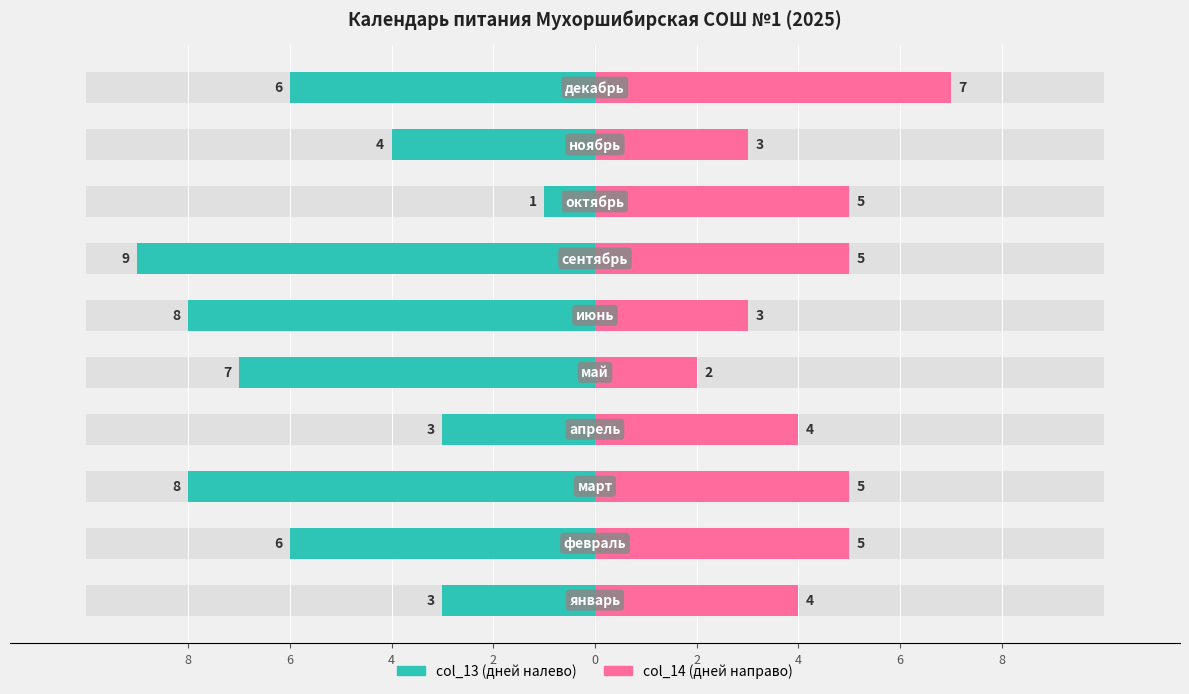

Reading left to right, extract all data points from this chart.

col_13 (дней налево): -3	-6	-8	-3	-7	-8	-9	-1	-4	-6
col_14 (дней направо): 4	5	5	4	2	3	5	5	3	7